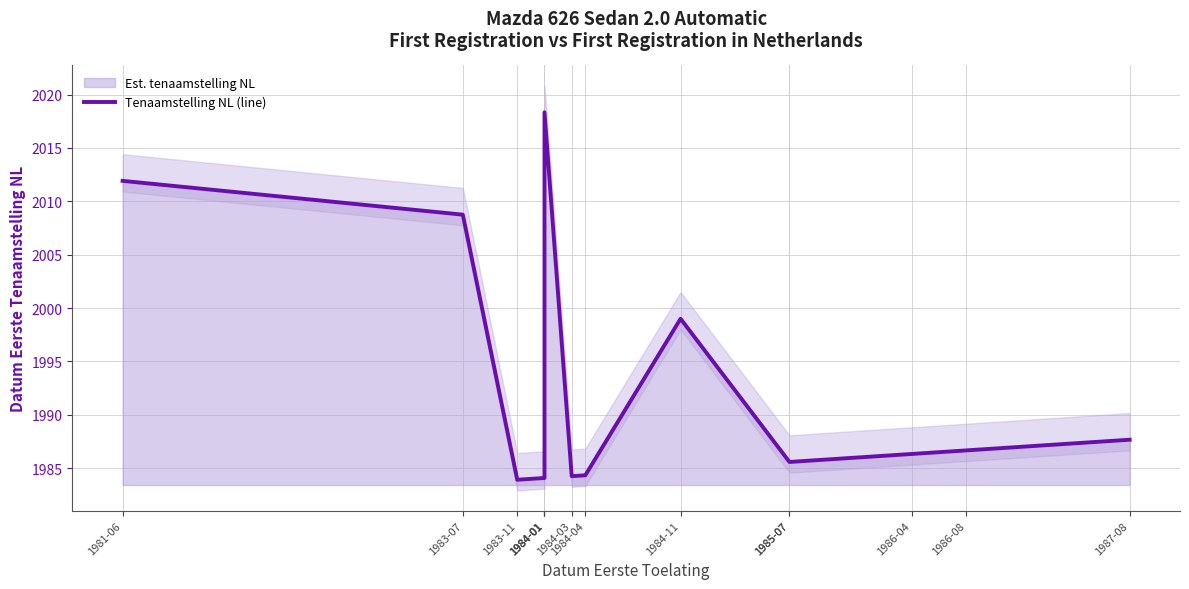

The value at 1984-01 is 1984.1. True or false?

True